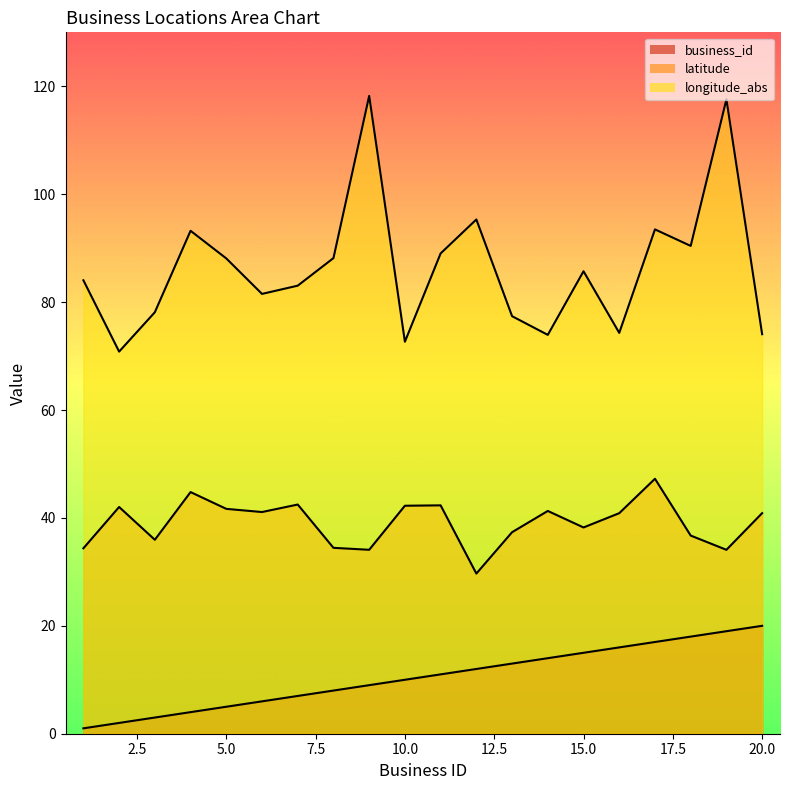

Which series has the largest total across all categories?

longitude_abs